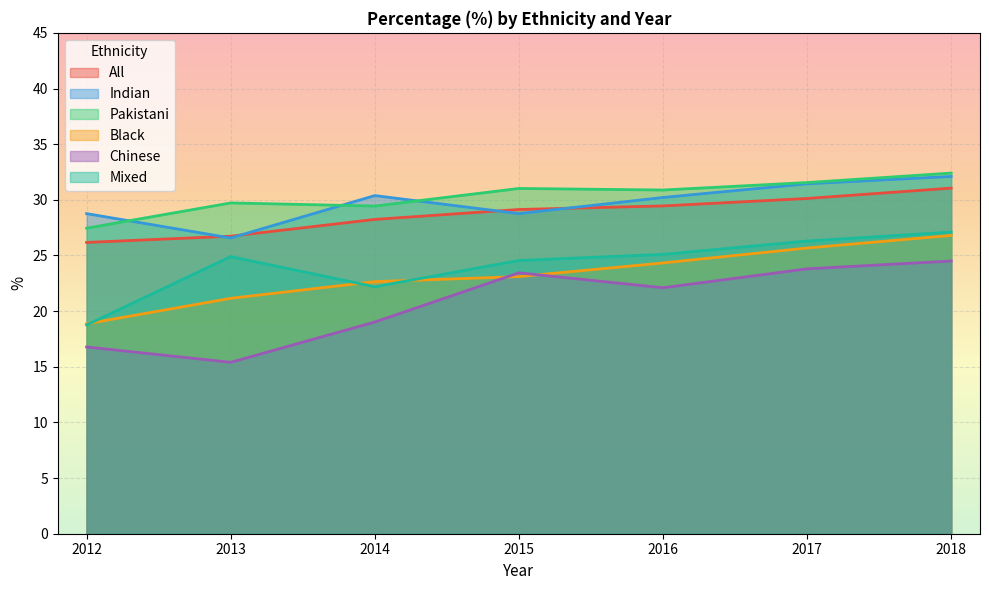

The value of Mixed at 2016 is 25.1. True or false?

True